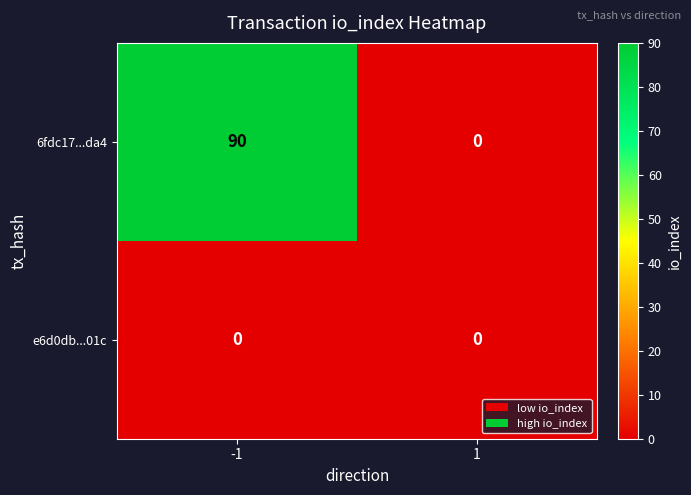

What is the greatest value displayed?

90